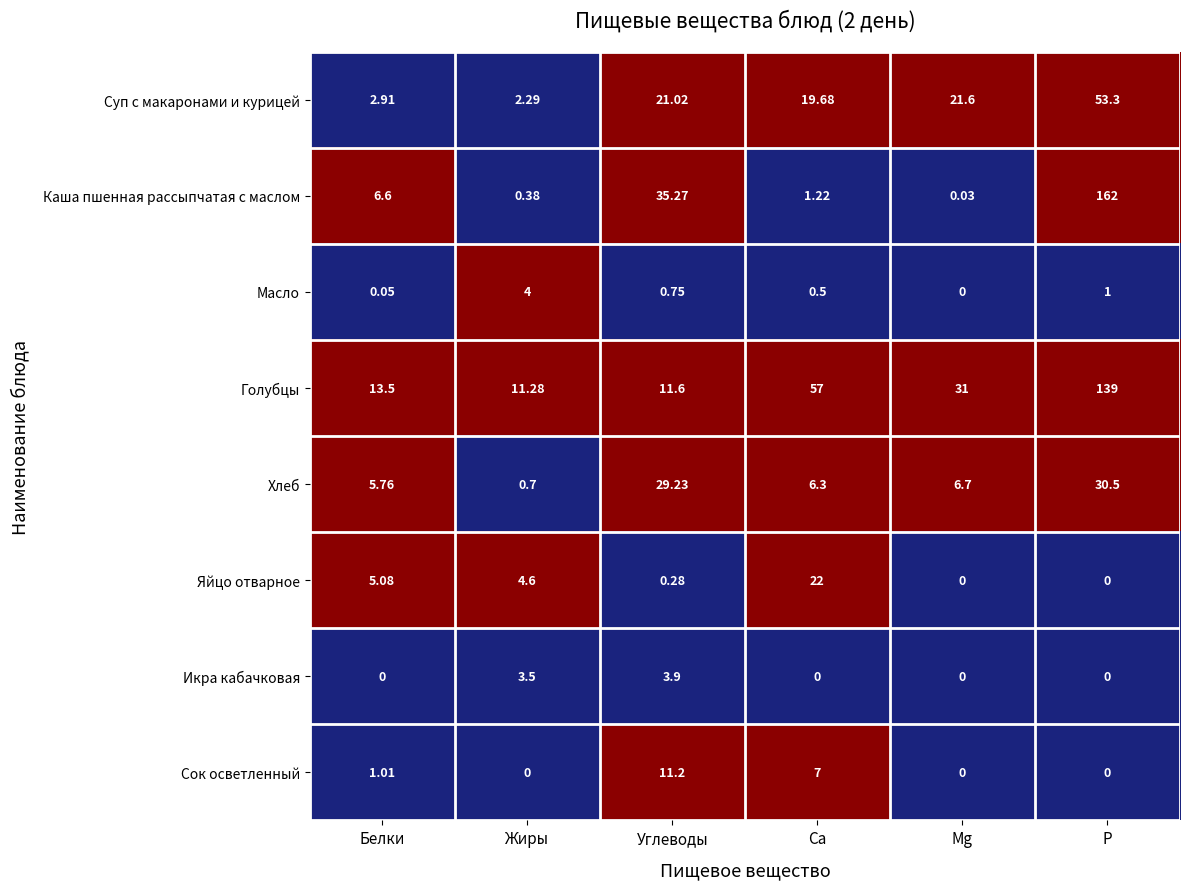

Between Углеводы and Mg, which series saw the biggest shift?

Каша пшенная рассыпчатая с маслом